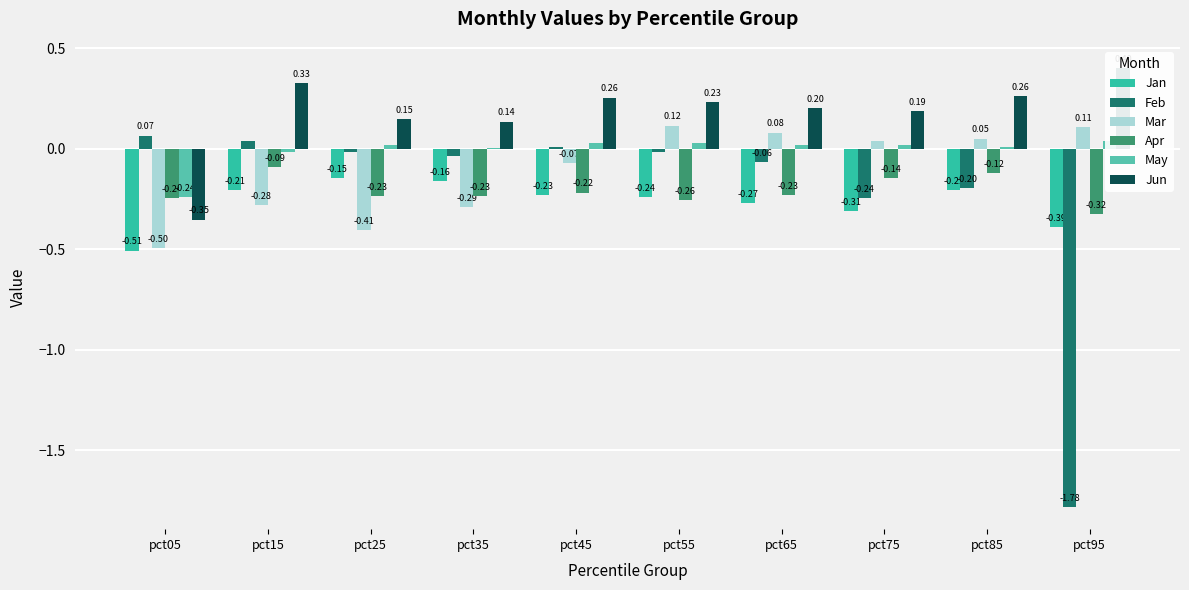

At which category does the chart reach its minimum across all series?

pct95